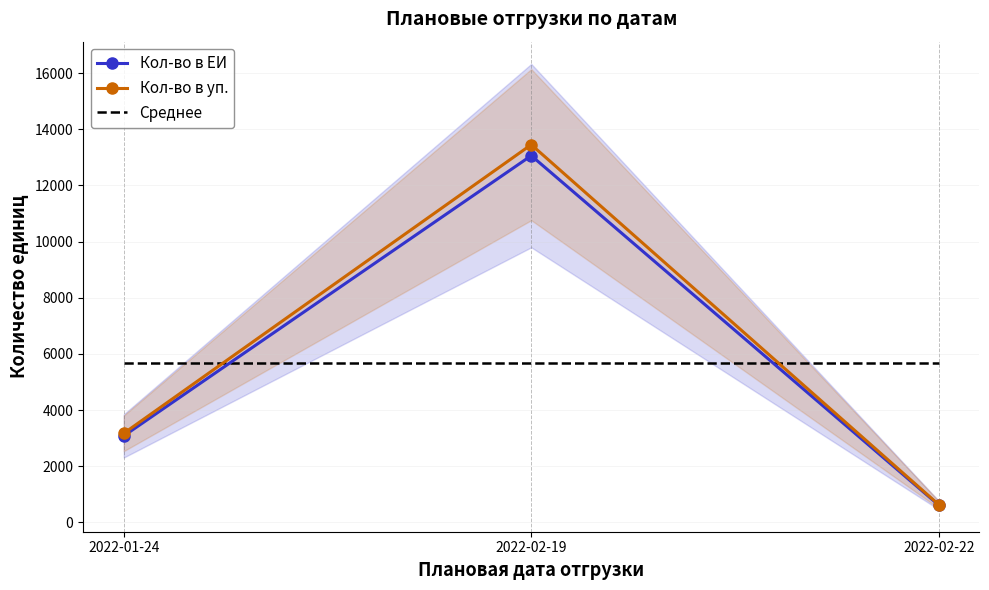

Count the Кол-во в ЕИ values in the range 616 to 13059.

3